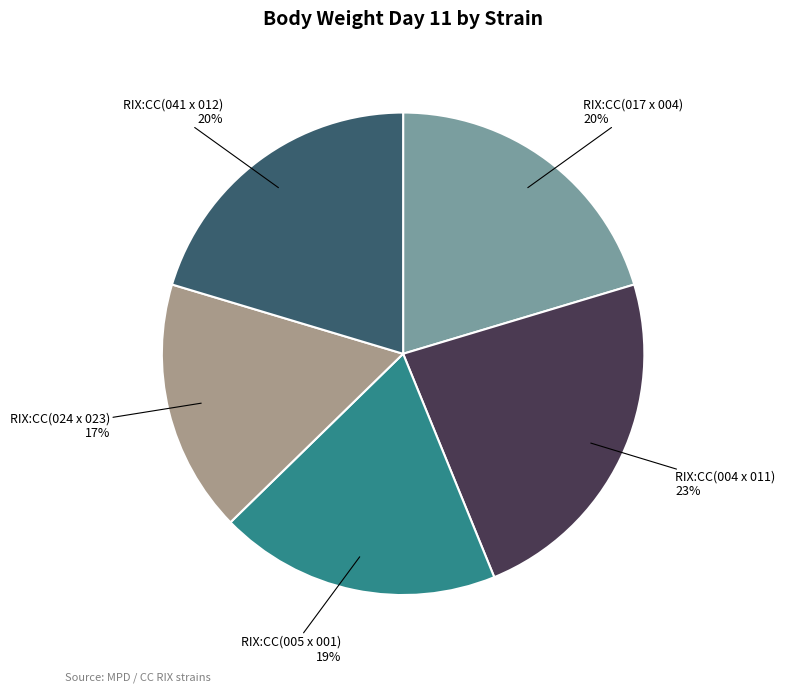

To the nearest percent, what is the average slice percentage?

20%